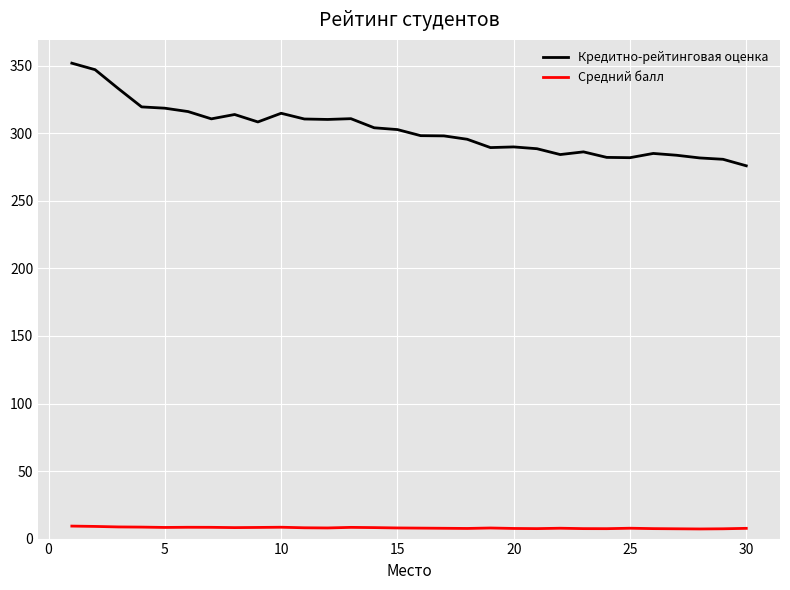

What is the difference between the maximum and minimum values in the Кредитно-рейтинговая оценка series?

76.0